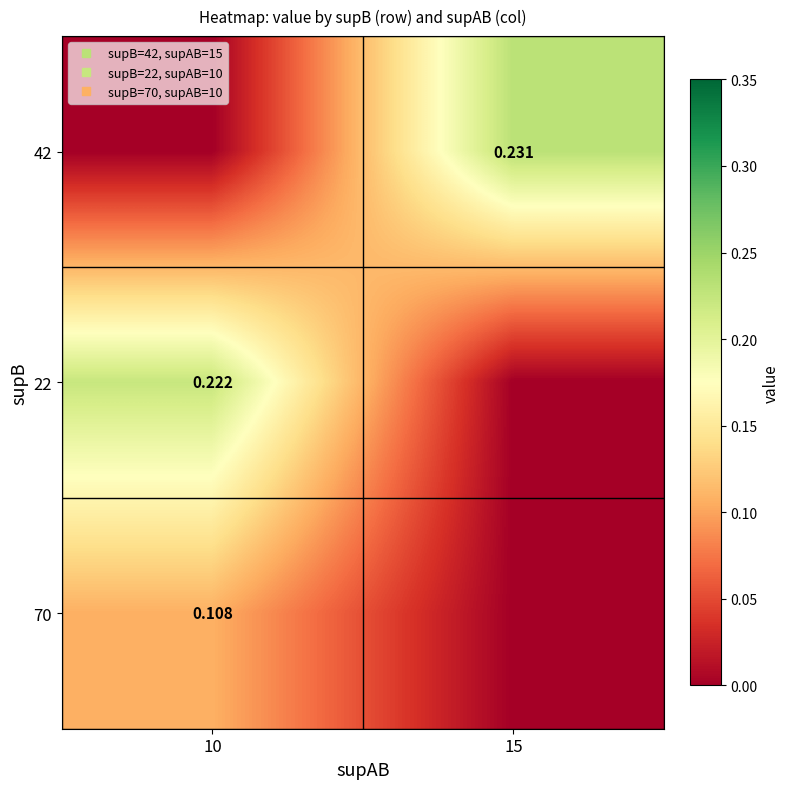

True or false: 70 has a value of 0.0 at 15.

True